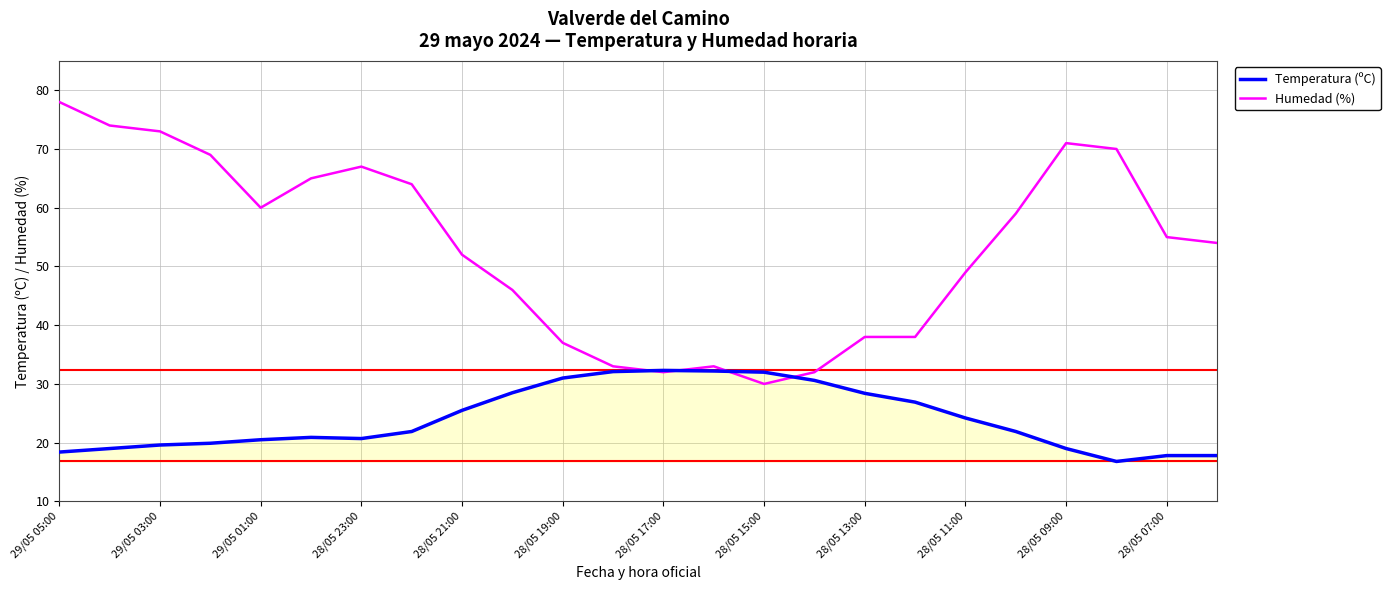

Which series has the largest total across all categories?

Humedad (%)